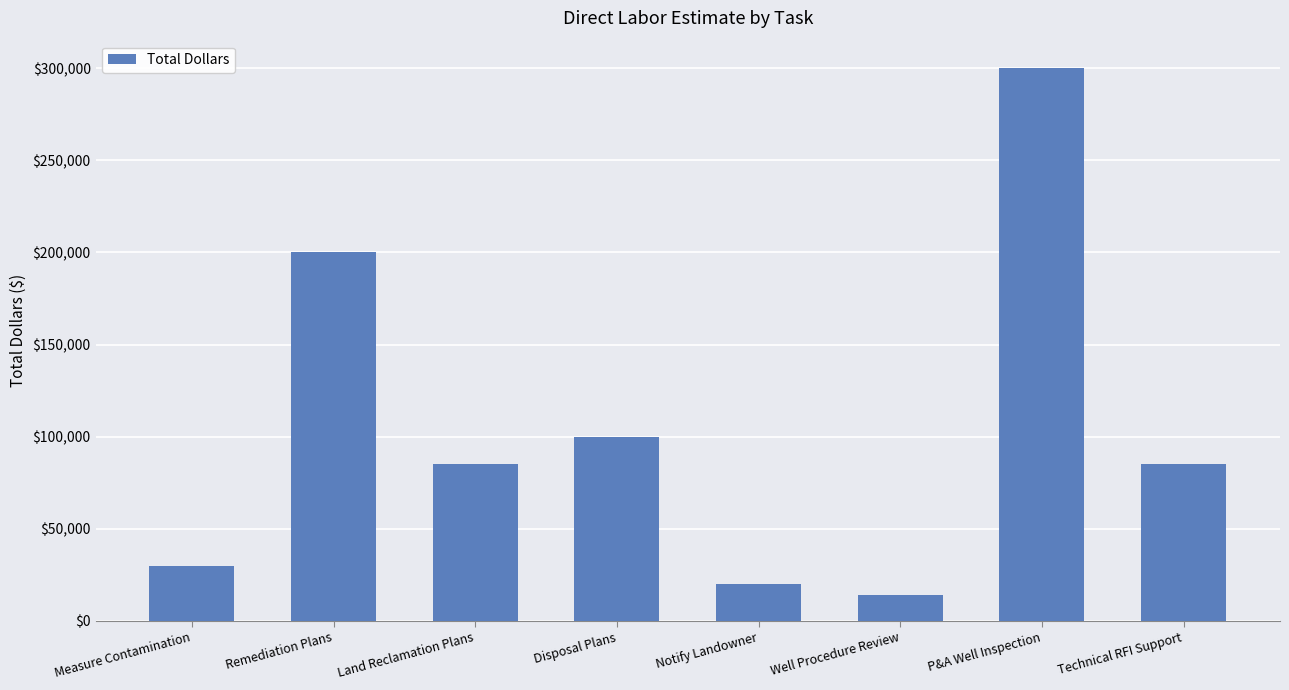

Reading right to left, what are all the values shown in this chart?

Technical RFI Support=85000	P&A Well Inspection=300000	Well Procedure Review=14000	Notify Landowner=20000	Disposal Plans=100000	Land Reclamation Plans=85000	Remediation Plans=200000	Measure Contamination=30000